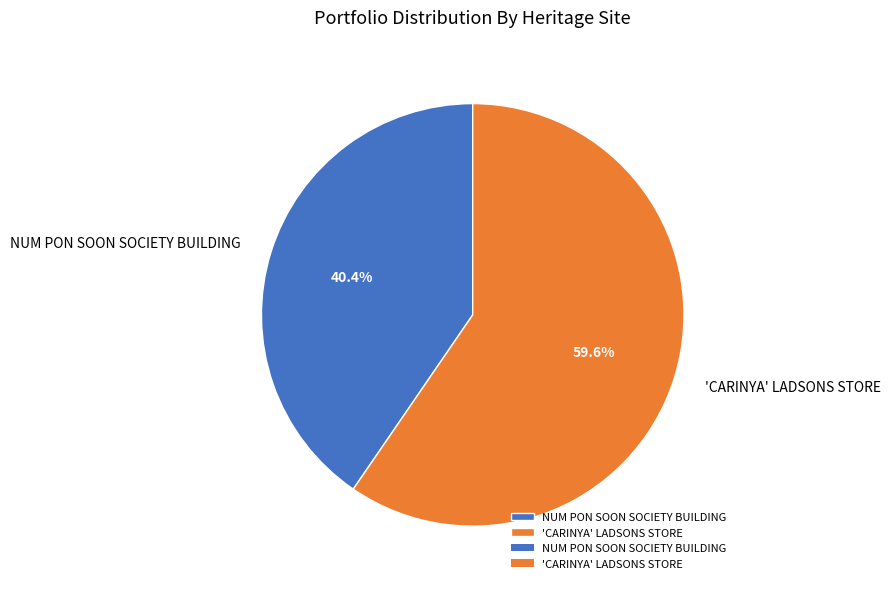

Which slice is the smallest?

NUM PON SOON SOCIETY BUILDING